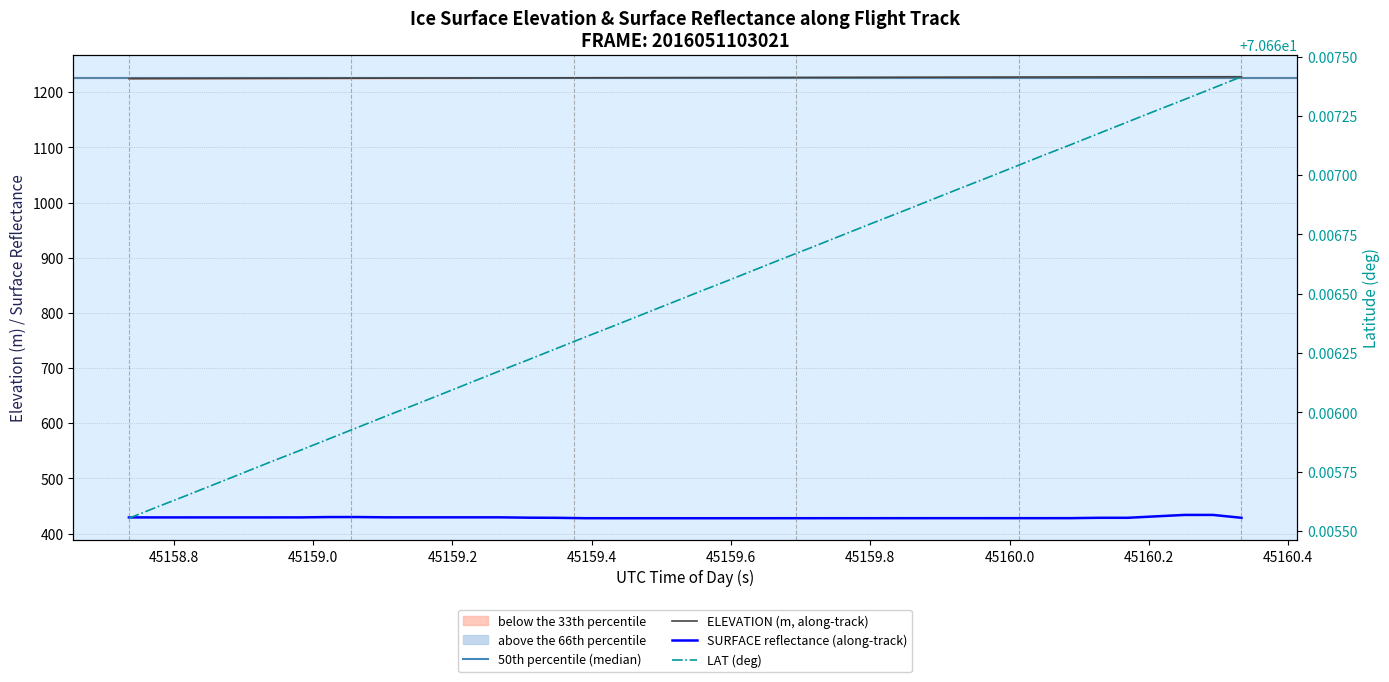

Is it true that LAT equals 29.0 at 19?

False